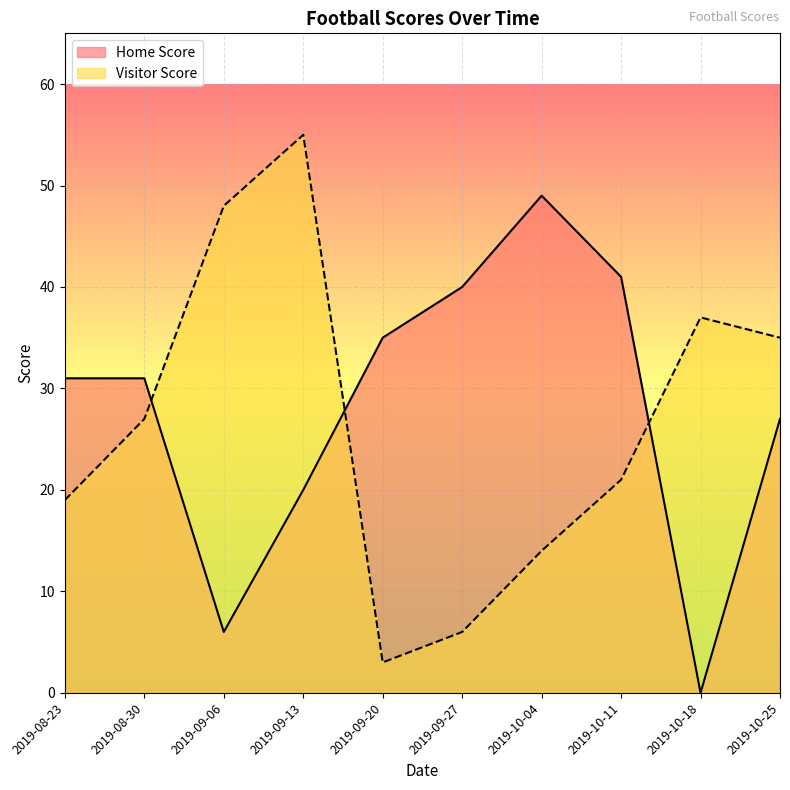

At how many categories does at least one series exceed 24?

10